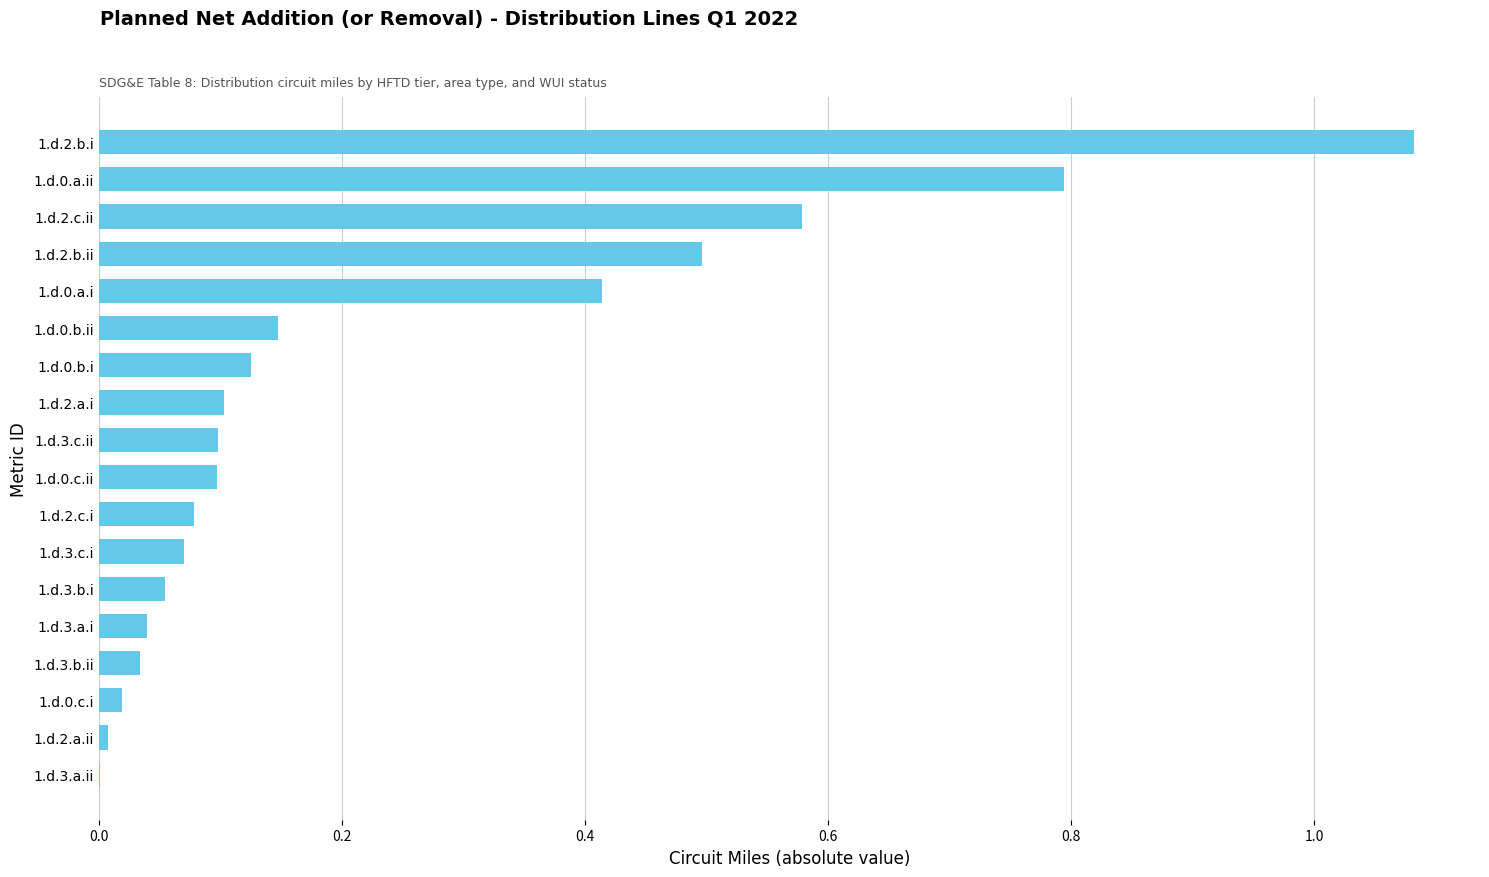

At which category does the chart reach its peak across all series?

1.d.2.b.i